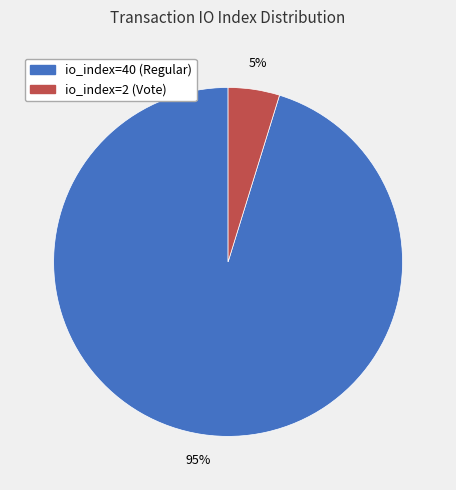

Count the number of slices in the pie.

2